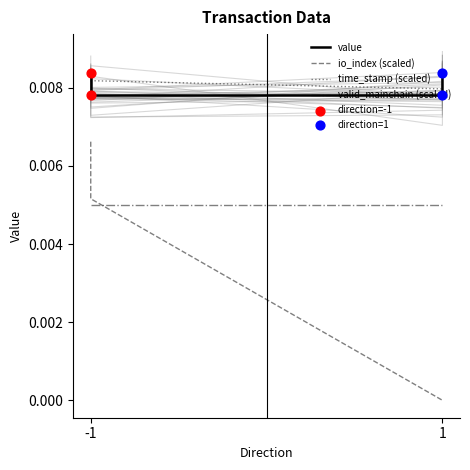

Which series has the widest spread of Y values?

io_index